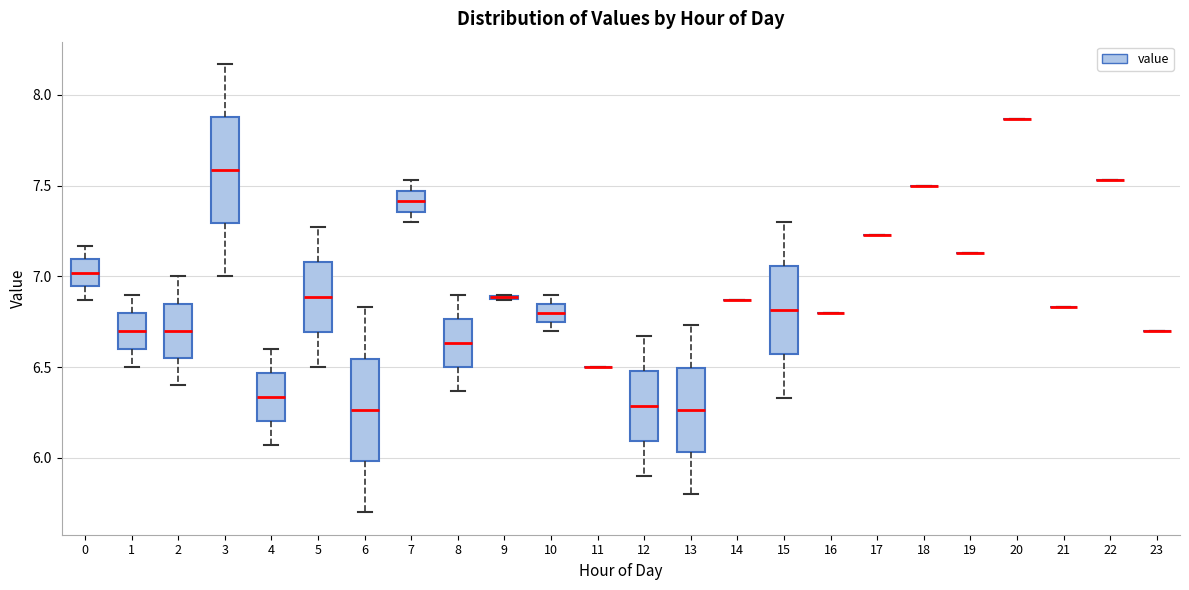

Reading left to right, read every box against the y-axis: the position of its median line, the range the box covers, and the ends of its whiskers. The values are not printed on the chart, so give them approximately, as read against the axis.

0: median 7.00, box 6.95 to 7.10, whiskers 6.85 to 7.15
1: median 6.70, box 6.60 to 6.80, whiskers 6.50 to 6.90
2: median 6.70, box 6.55 to 6.85, whiskers 6.40 to 7.00
3: median 7.60, box 7.30 to 7.90, whiskers 7.00 to 8.15
4: median 6.35, box 6.20 to 6.45, whiskers 6.05 to 6.60
5: median 6.90, box 6.70 to 7.10, whiskers 6.50 to 7.25
6: median 6.25, box 6.00 to 6.55, whiskers 5.70 to 6.85
7: median 7.40, box 7.35 to 7.45, whiskers 7.30 to 7.55
8: median 6.65, box 6.50 to 6.75, whiskers 6.35 to 6.90
9: box collapsed to a line at 6.90, whiskers 6.85 to 6.90
10: median 6.80, box 6.75 to 6.85, whiskers 6.70 to 6.90
11: box collapsed to a line at 6.50, whiskers 6.50 to 6.50
12: median 6.30, box 6.10 to 6.50, whiskers 5.90 to 6.65
13: median 6.25, box 6.05 to 6.50, whiskers 5.80 to 6.75
14: box collapsed to a line at 6.85, whiskers 6.85 to 6.85
15: median 6.80, box 6.55 to 7.05, whiskers 6.35 to 7.30
16: box collapsed to a line at 6.80, whiskers 6.80 to 6.80
17: box collapsed to a line at 7.25, whiskers 7.25 to 7.25
18: box collapsed to a line at 7.50, whiskers 7.50 to 7.50
19: box collapsed to a line at 7.15, whiskers 7.15 to 7.15
20: box collapsed to a line at 7.85, whiskers 7.85 to 7.85
21: box collapsed to a line at 6.85, whiskers 6.85 to 6.85
22: box collapsed to a line at 7.55, whiskers 7.55 to 7.55
23: box collapsed to a line at 6.70, whiskers 6.70 to 6.70